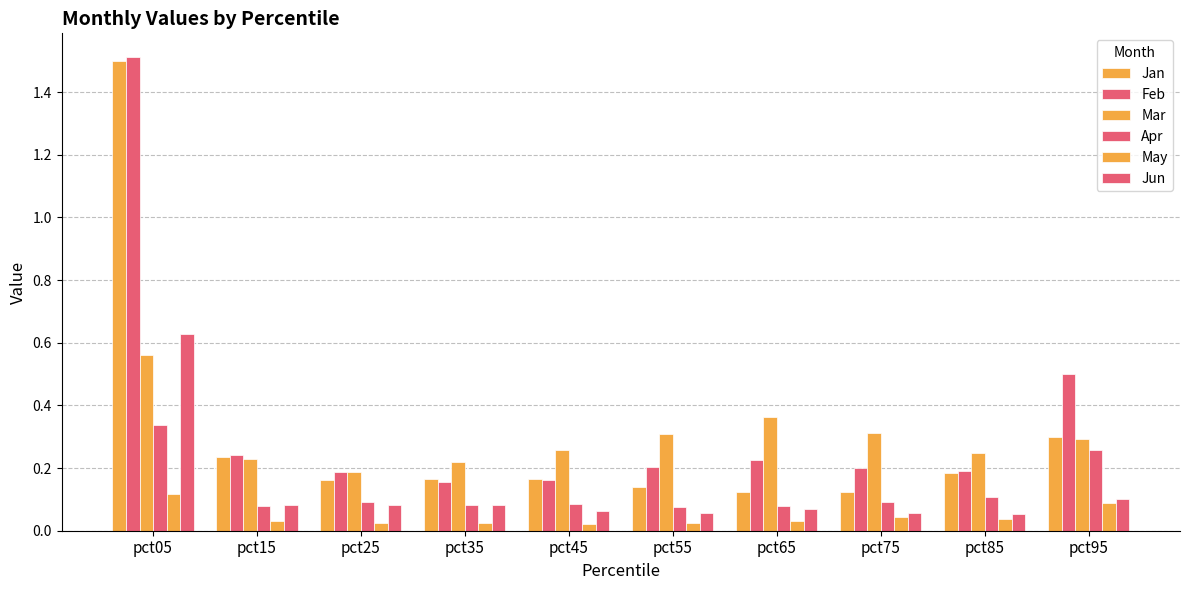

How many bars are there in total?

60